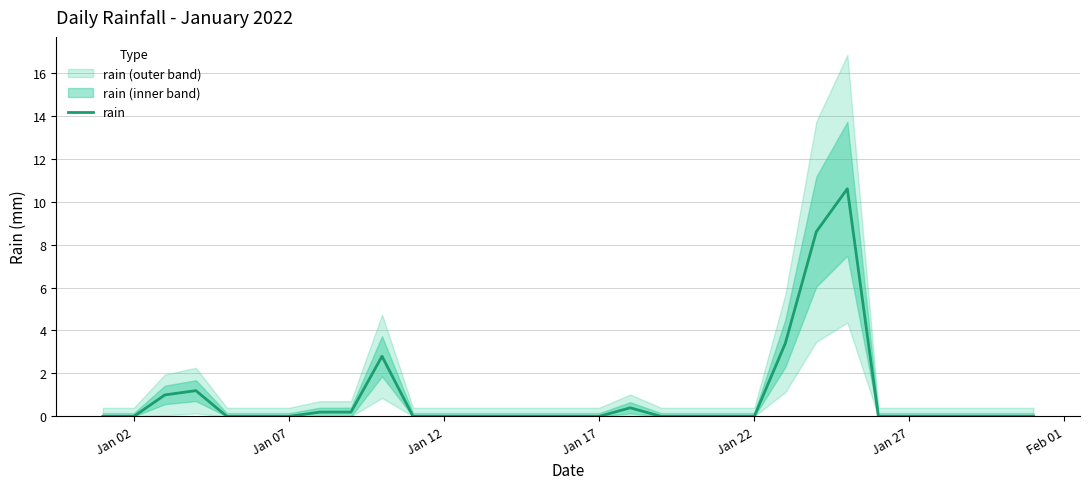

The rain series shows 0.0 at Jan 17. True or false?

True